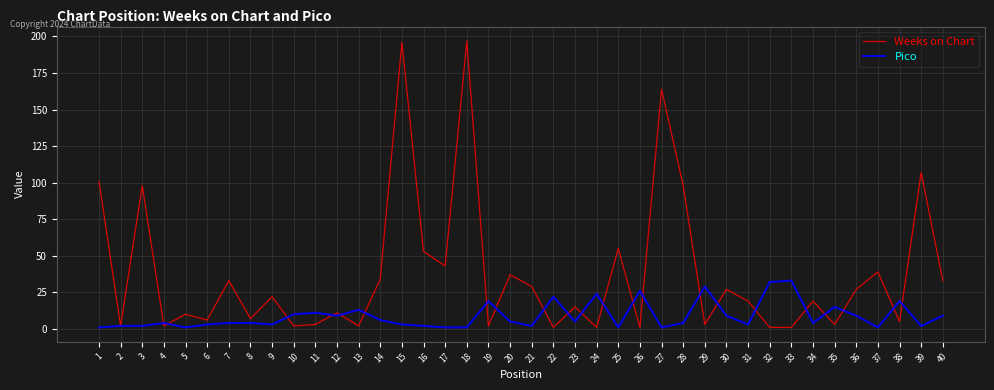

Rank the series at 24 from highest to lowest value.

Pico, Weeks on Chart